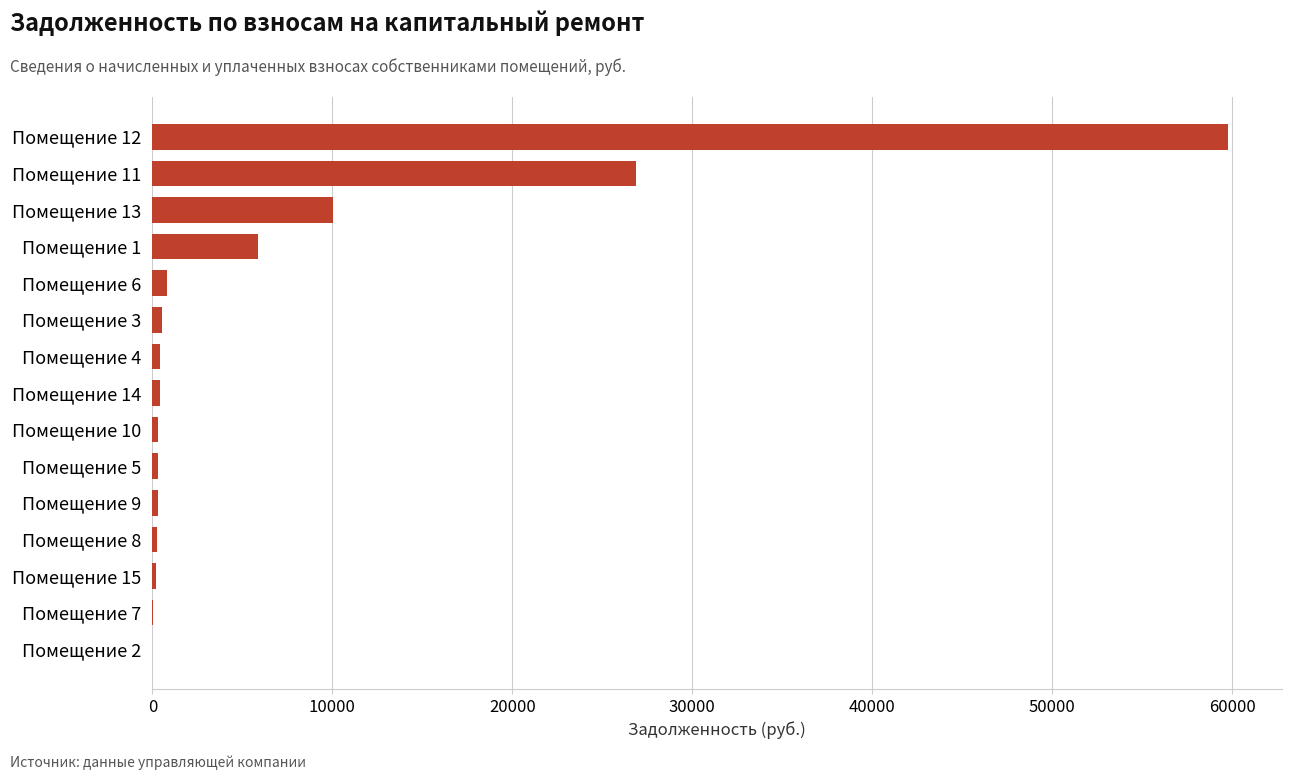

The value at Помещение 11 is 14252.9. True or false?

False